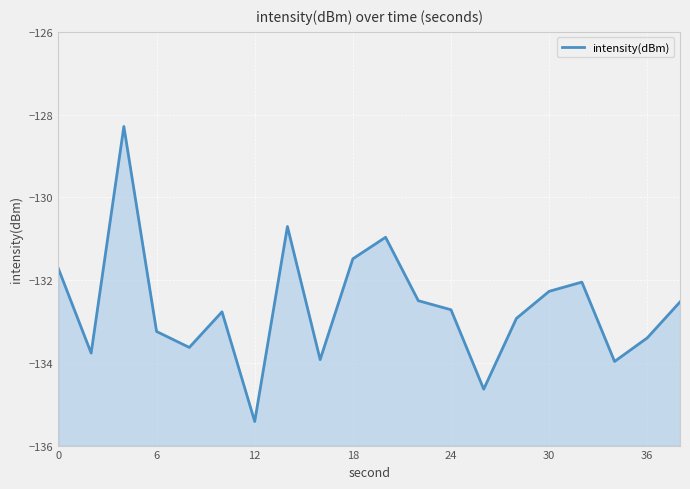

How many data points are above -132?

5